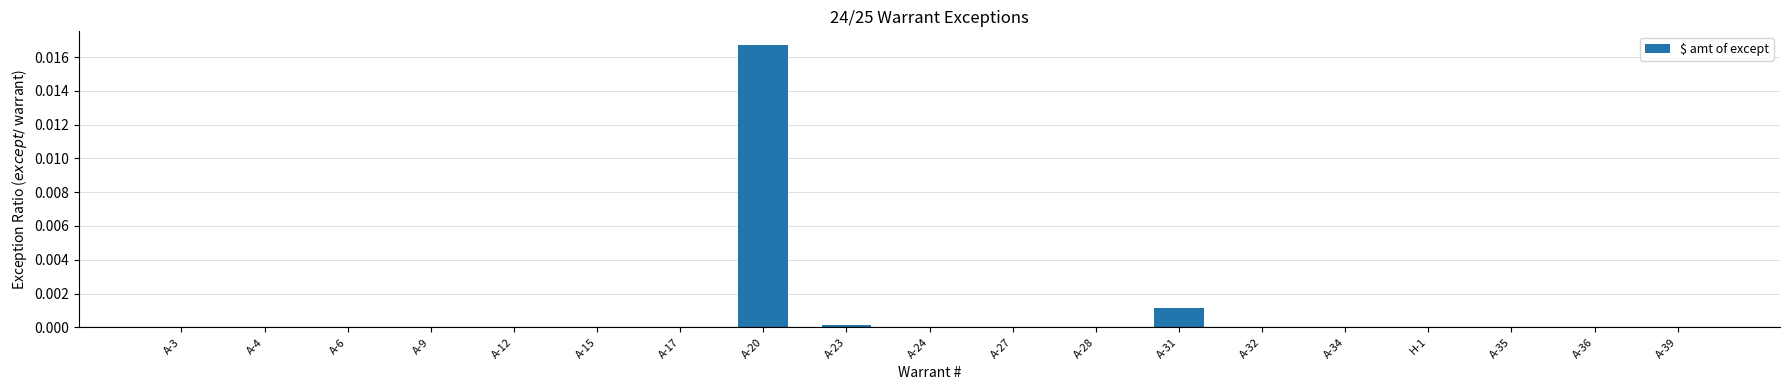

Which category has the highest value across all series?

A-20